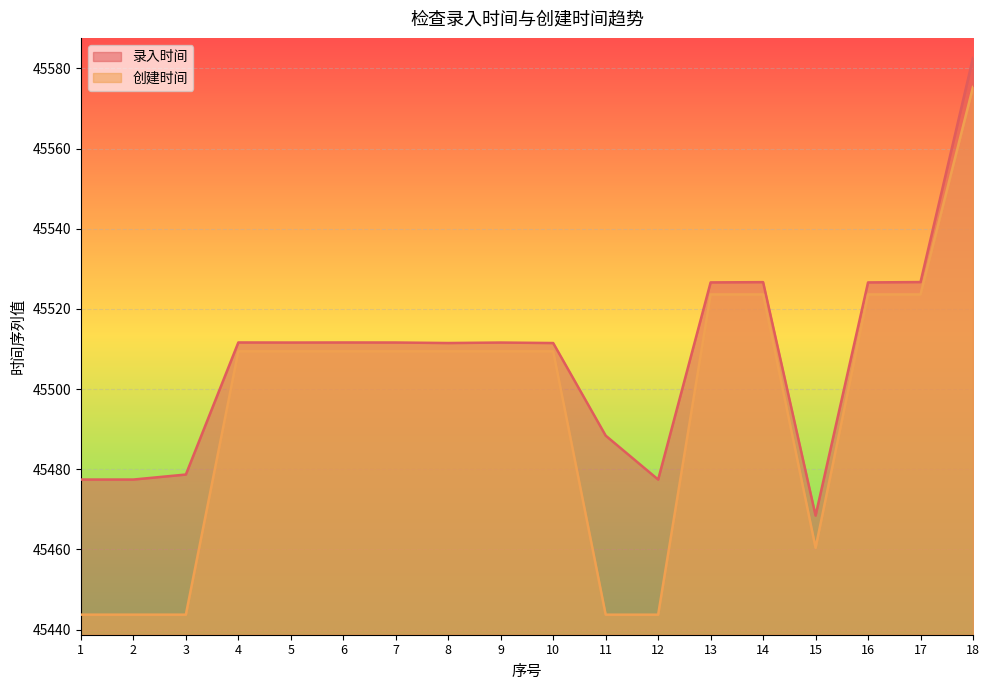

Rank the series at 12 from lowest to highest value.

创建时间, 录入时间